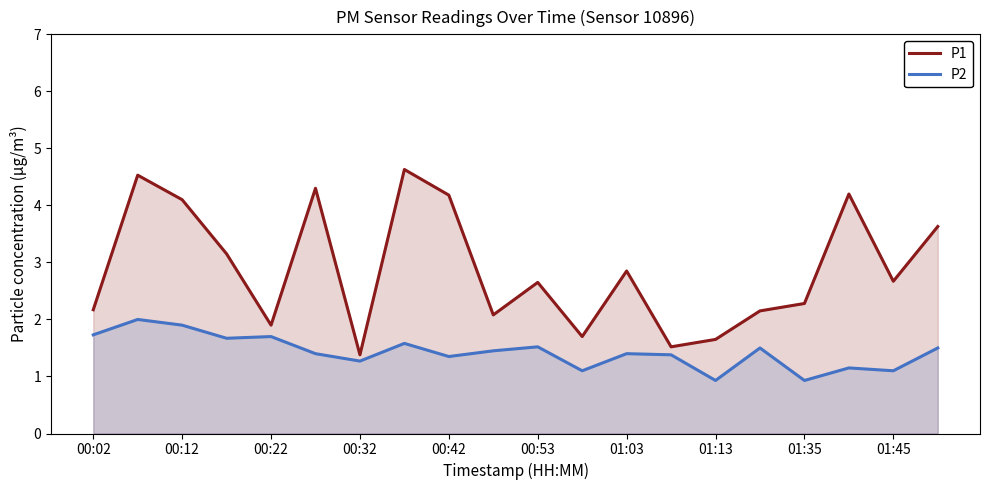

How many series are shown in this chart?

2